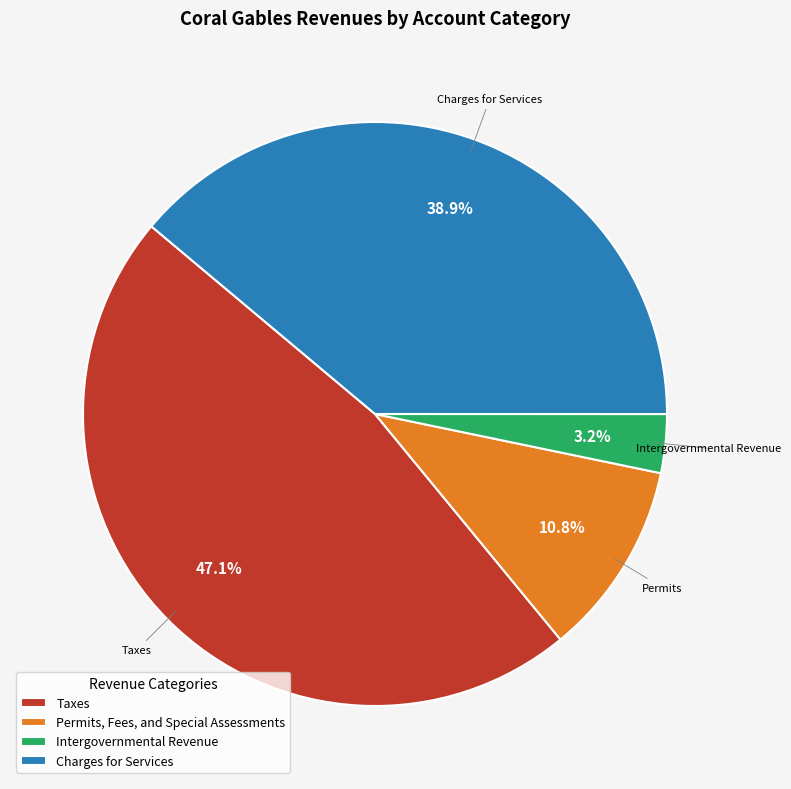

Which has a higher value, Taxes or Permits, Fees, and Special Assessments?

Taxes